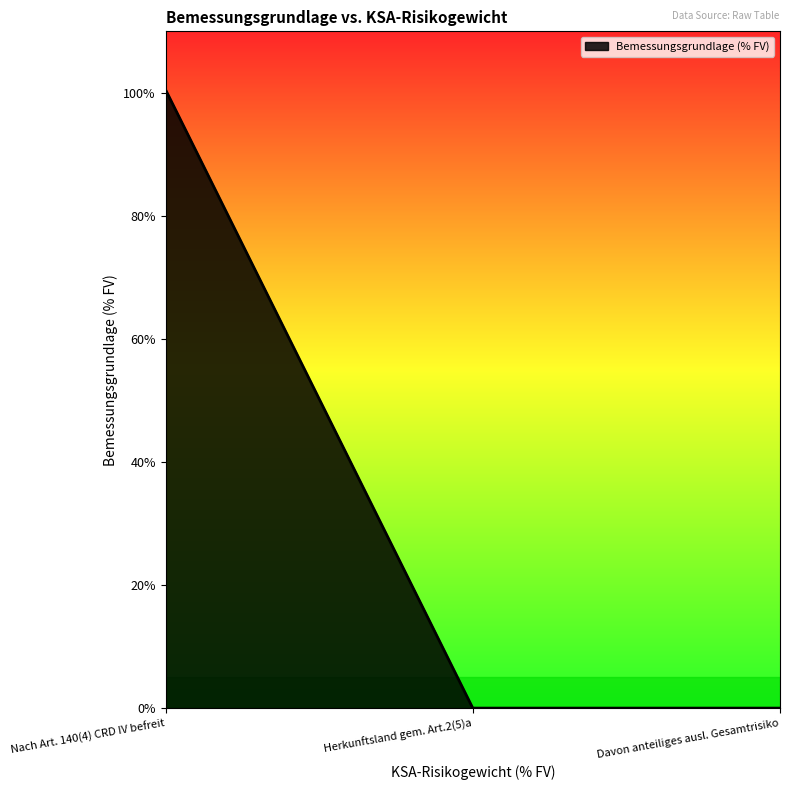

What position from the right is Nach Art. 140(4) CRD IV befreit?

3